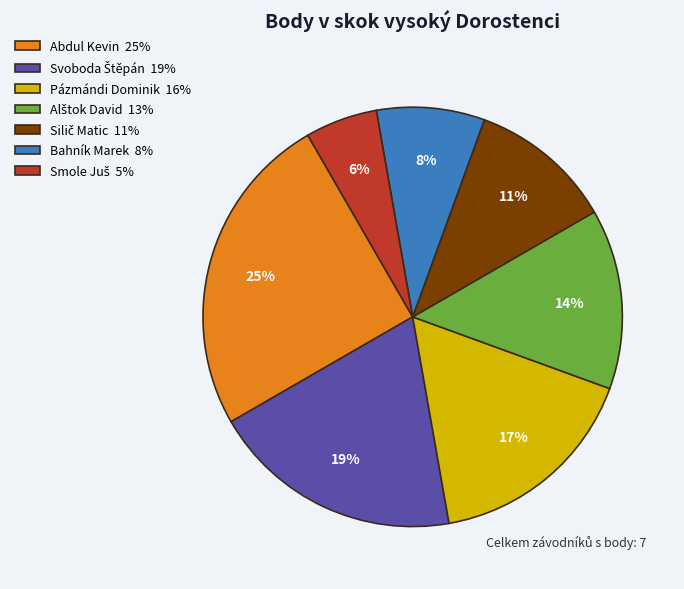

Which has a higher value, Pázmándi Dominik 16% or Bahník Marek 8%?

Pázmándi Dominik 16%